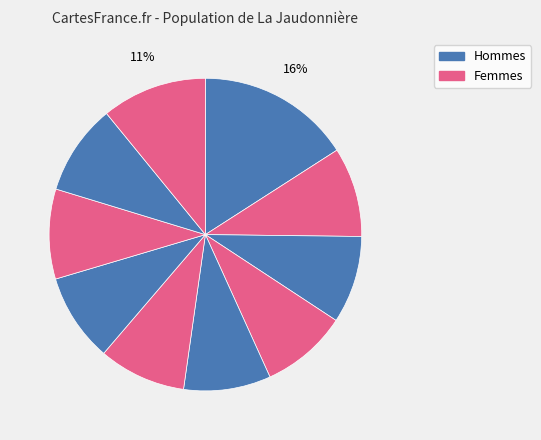

How many segments does this pie chart have?

10